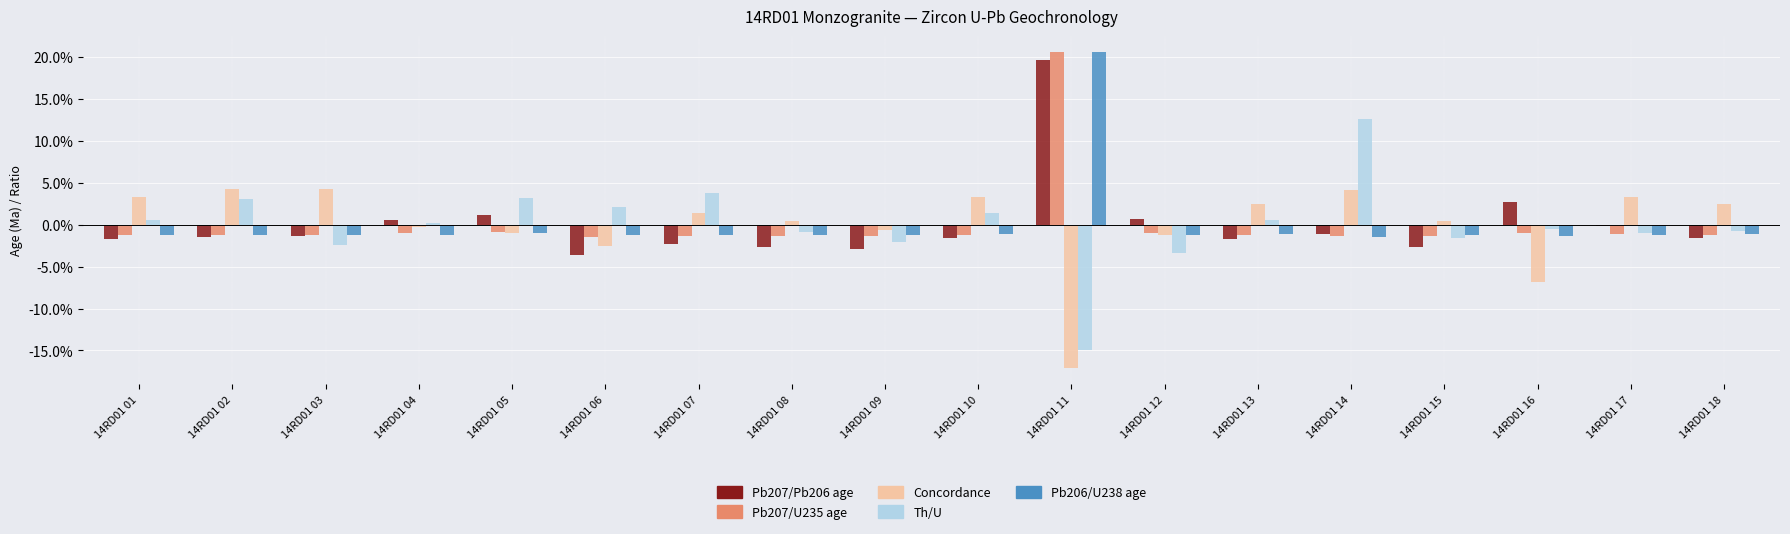

What are all the series names shown in the legend?

Pb207/Pb206 age, Pb207/U235 age, Concordance, Th/U, Pb206/U238 age